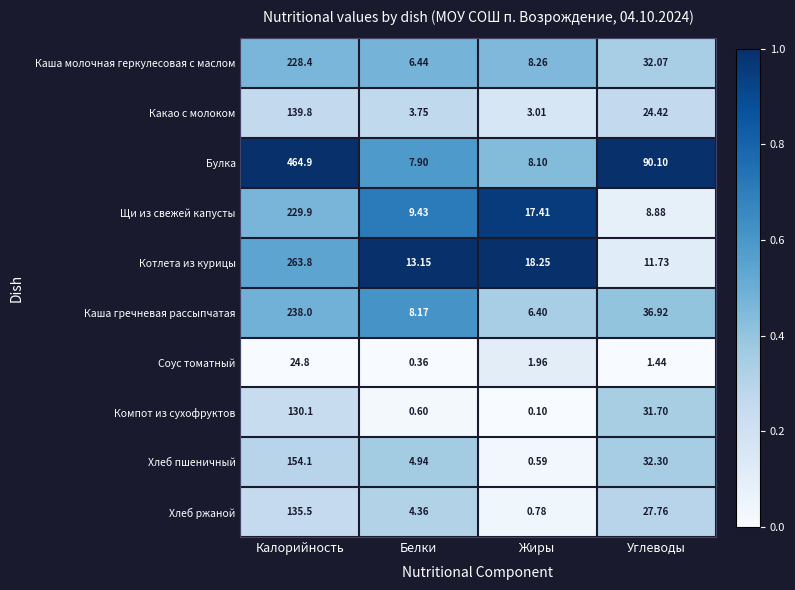

Which series changed the most between Белки and Углеводы?

Булка